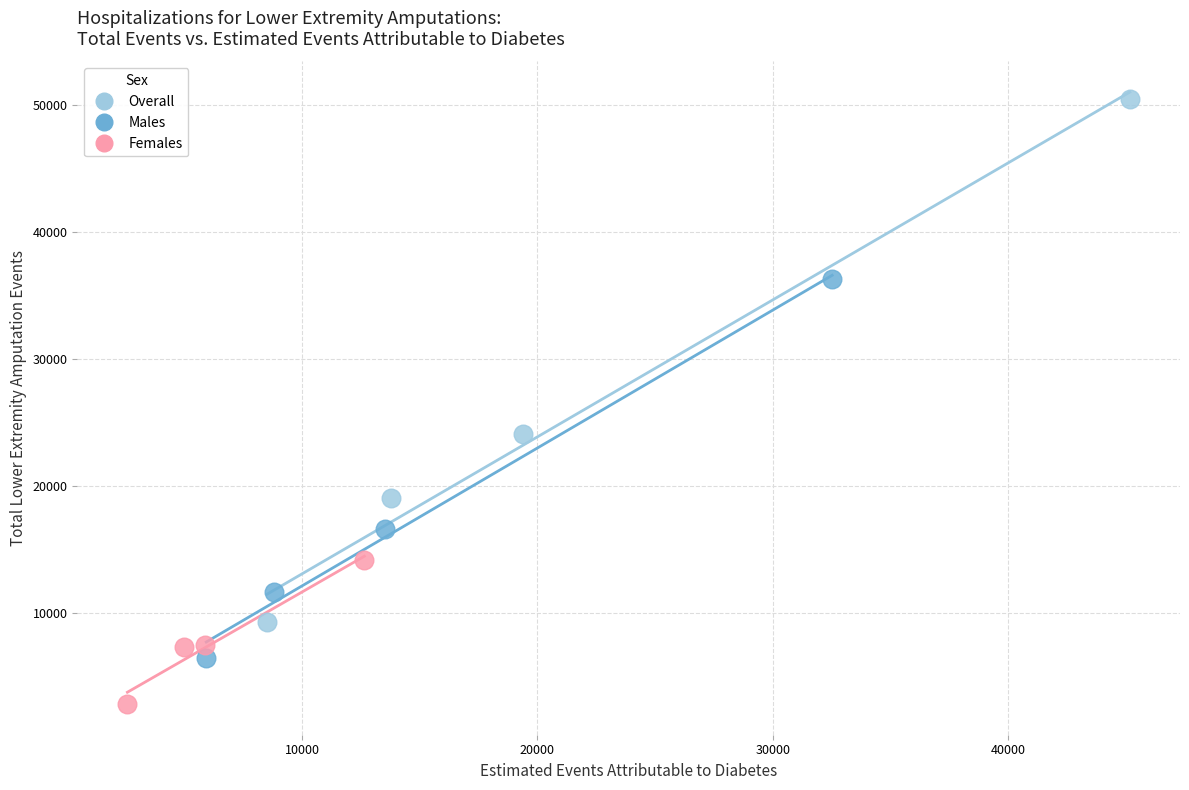

Which series contains the lowest Y value?

Females